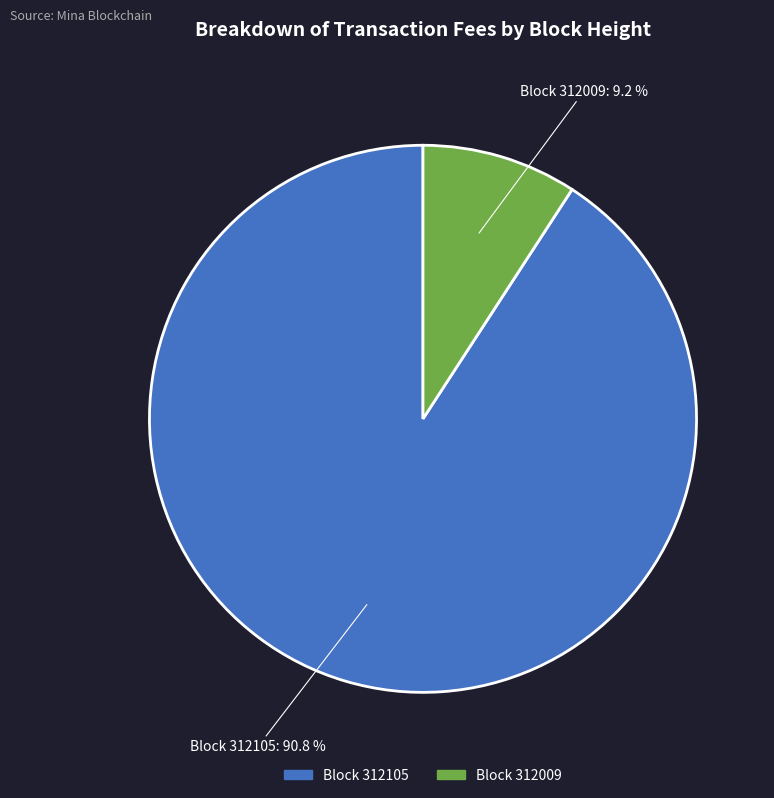

Is there a majority slice in this chart?

Yes